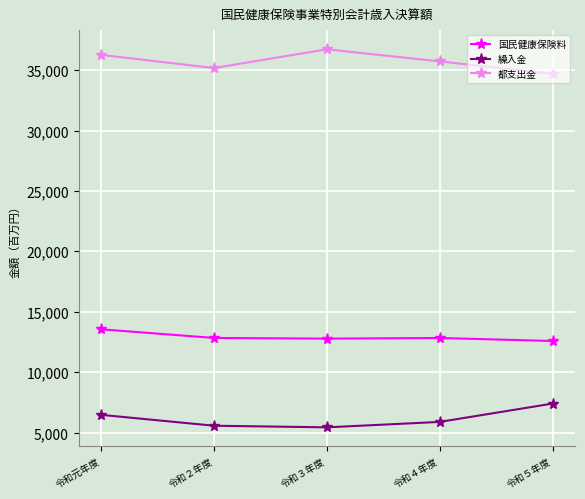

True or false: 国民健康保険料 and 都支出金 cross at least once.

False